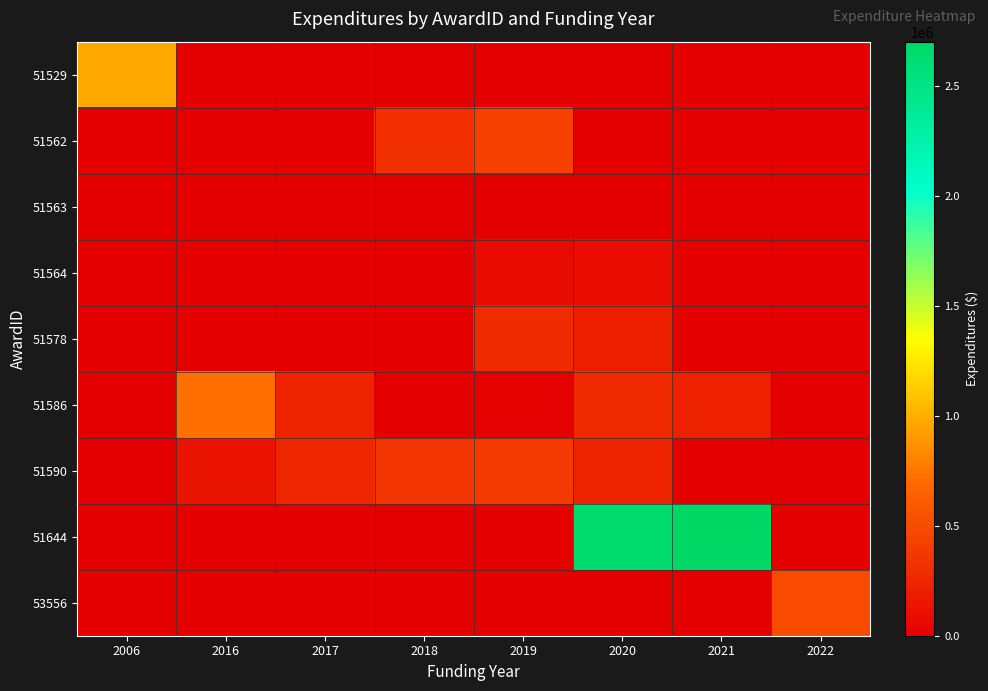

At which category is the sum across all series the highest?

2020